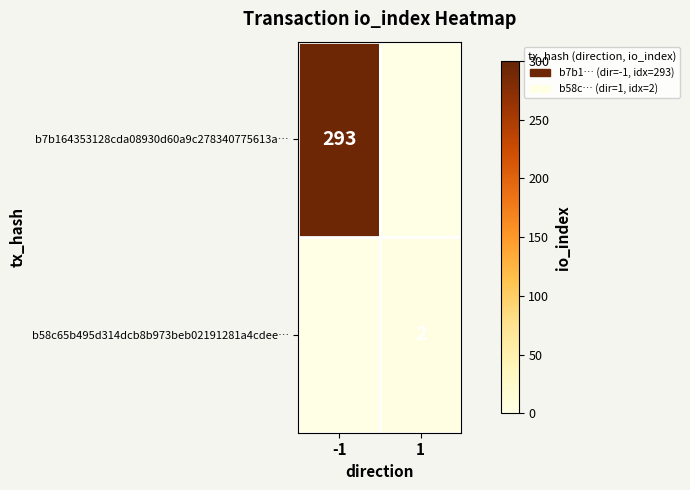

Which category has the highest value across all series?

-1